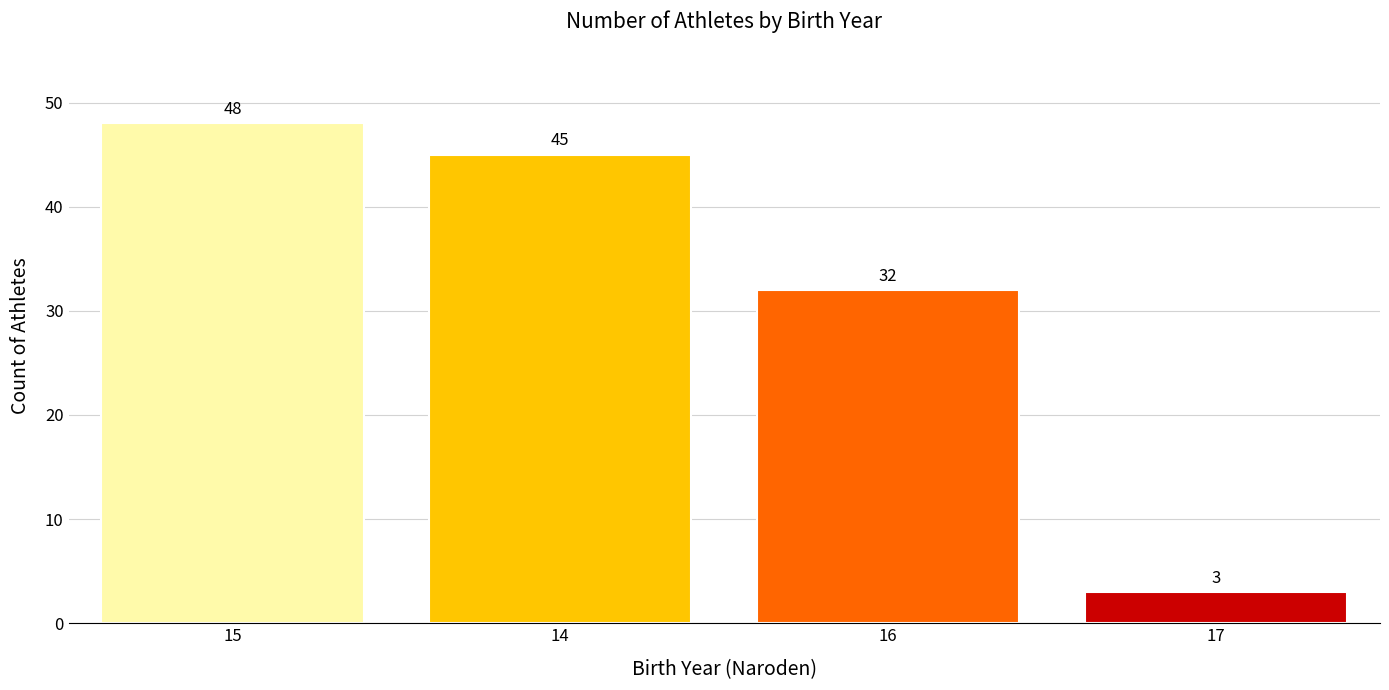

What is the ratio of the value at 15 to the value at 16?

1.5